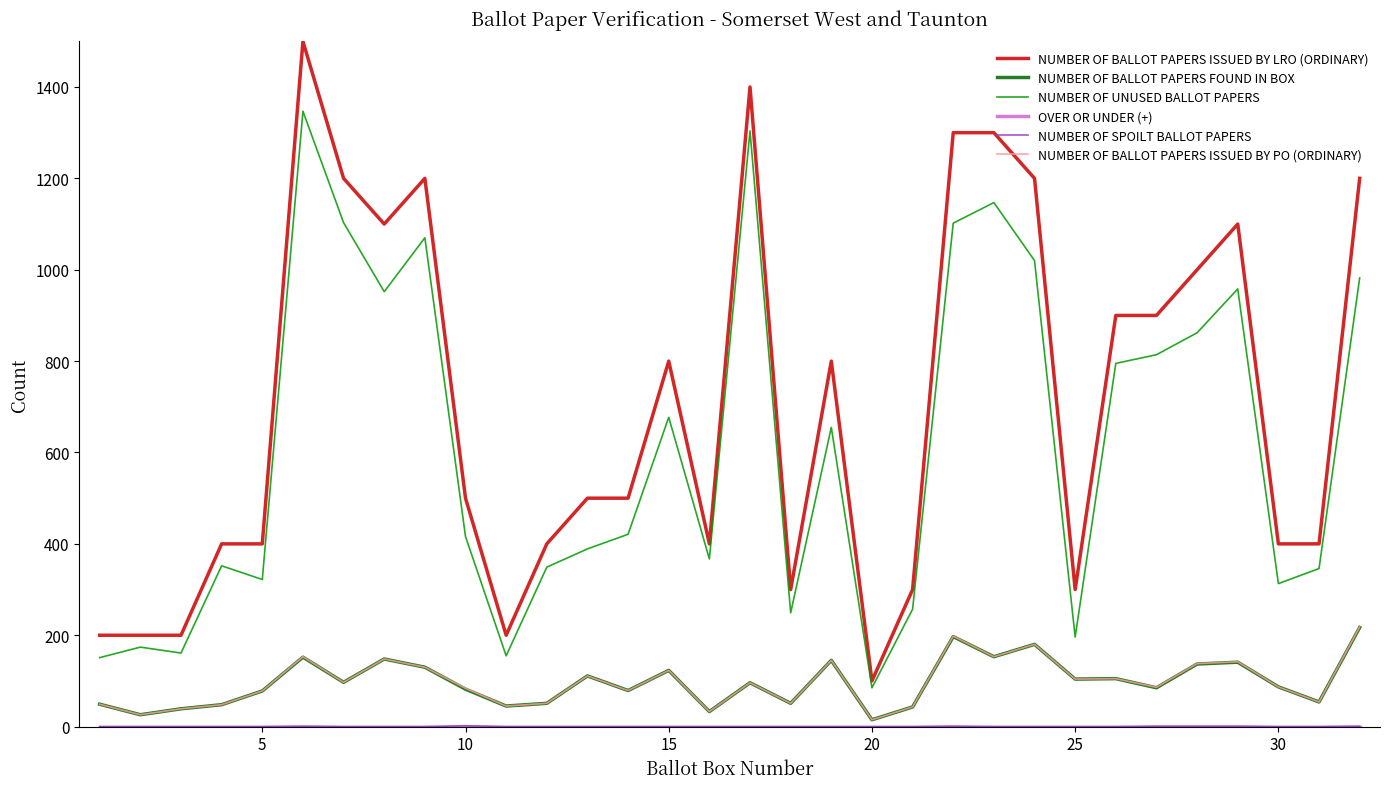

Is this an area chart (filled region under the line)?

No